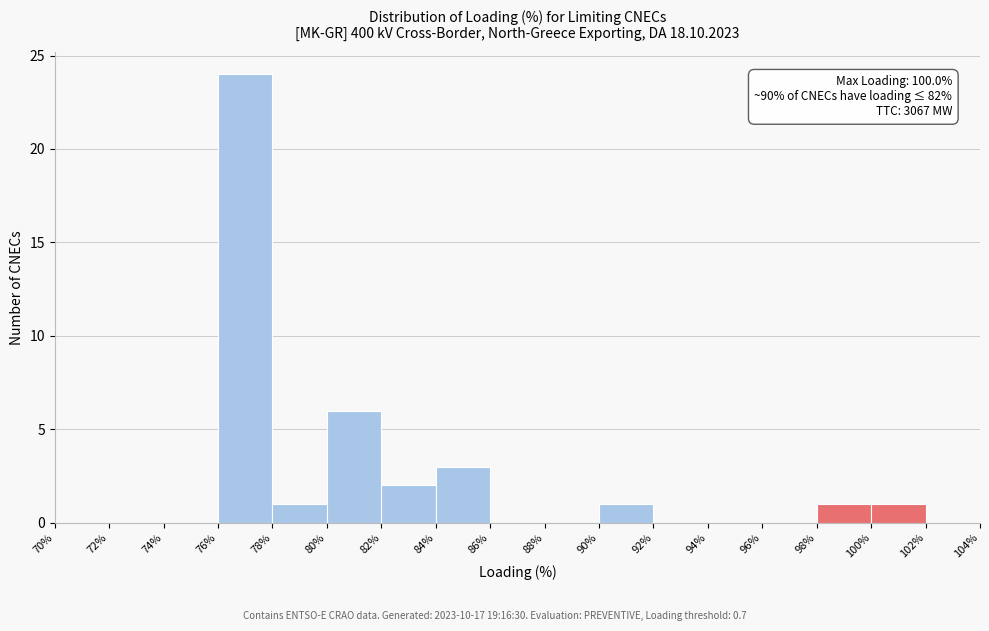

Which range on the x-axis has the tallest bar?

76% to 78%